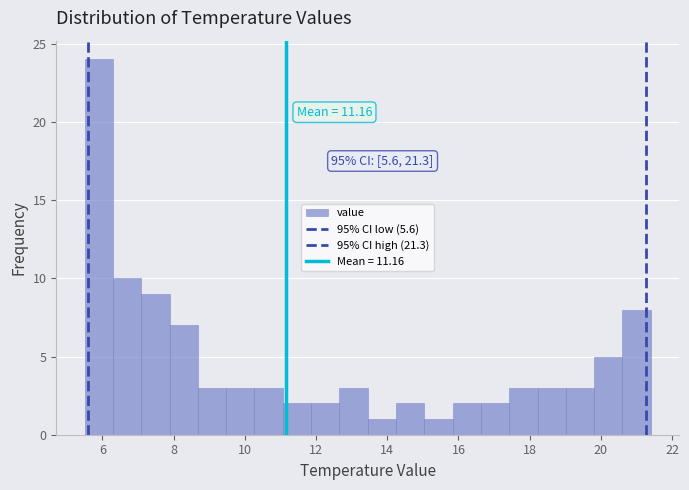

Around what value on the x-axis is the tallest bar? Give the approximate position of its centre, as read against the axis.

5.8